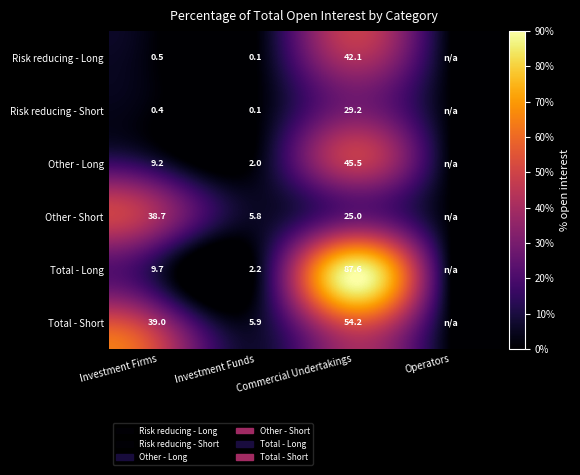

Rank the series at Commercial Undertakings from lowest to highest value.

Other - Short, Risk reducing - Short, Risk reducing - Long, Other - Long, Total - Short, Total - Long